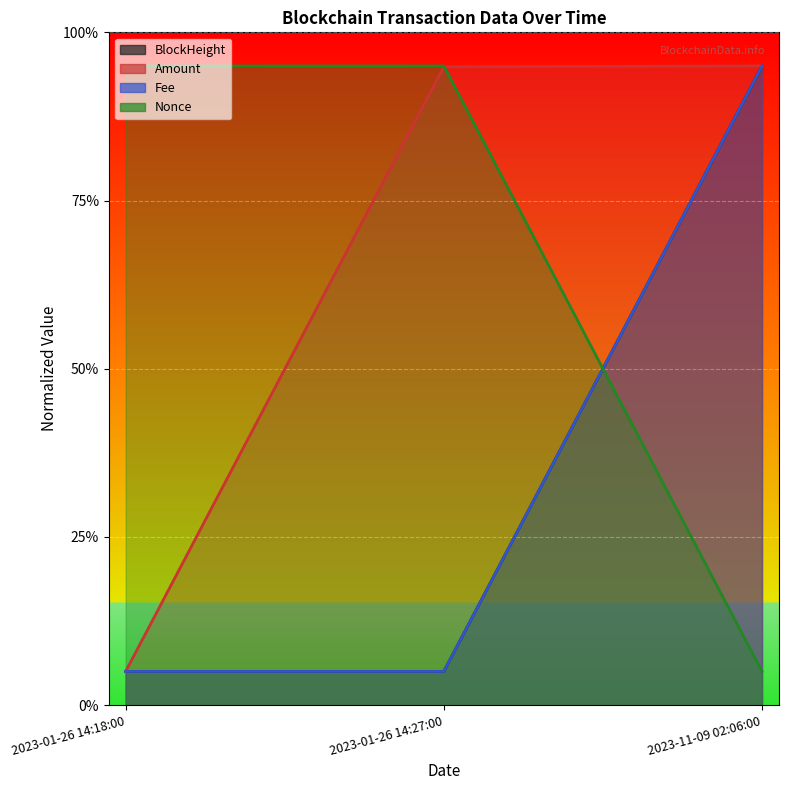

True or false: Fee has a value of 0.1 at 2023-01-26 14:18:00.

True